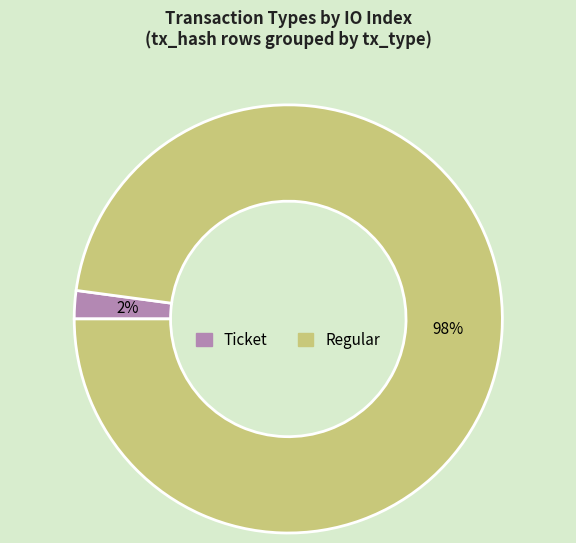

Is Ticket the majority of the pie?

No